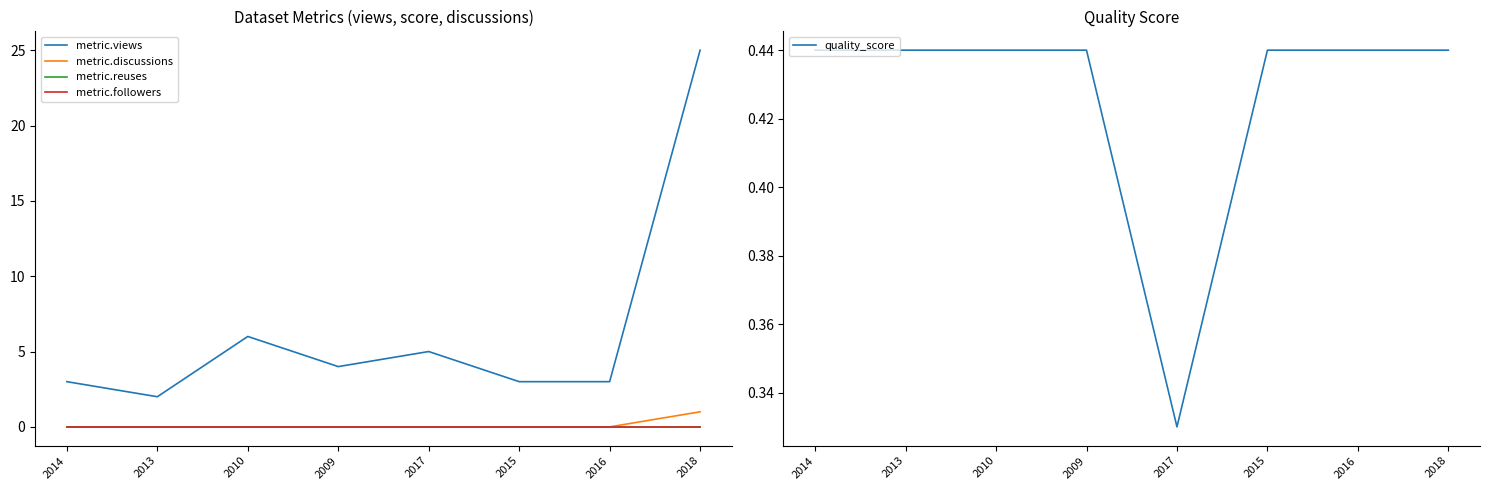

Which series has the largest total across all categories?

metric.views